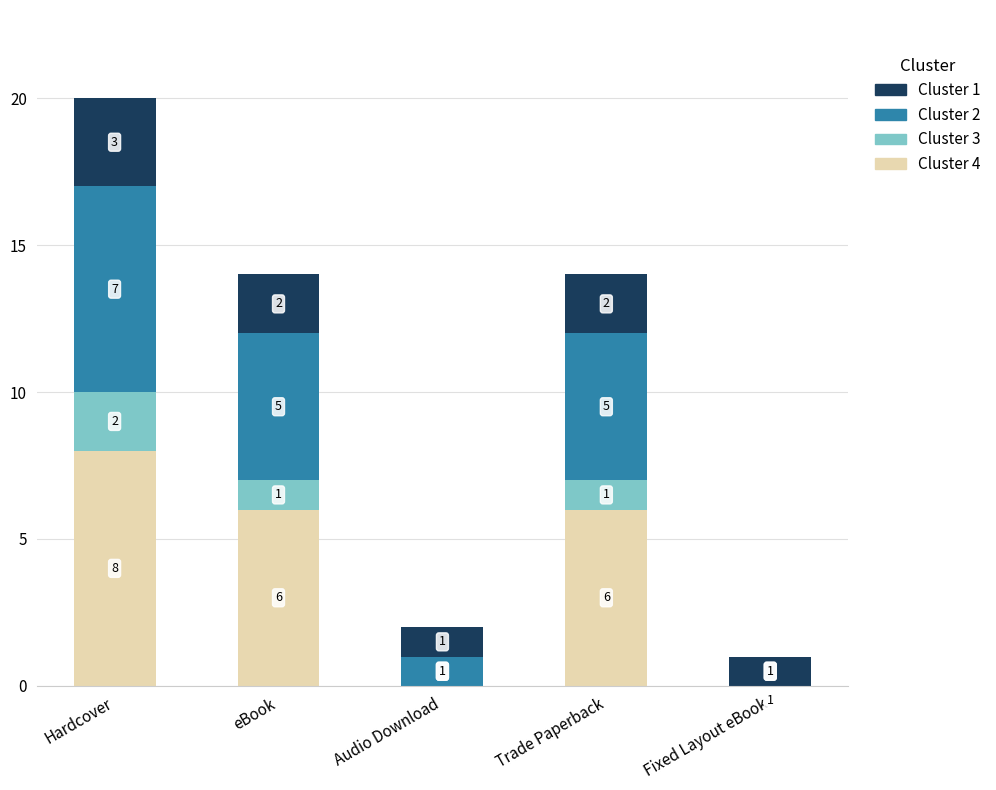

What is the average value?

10